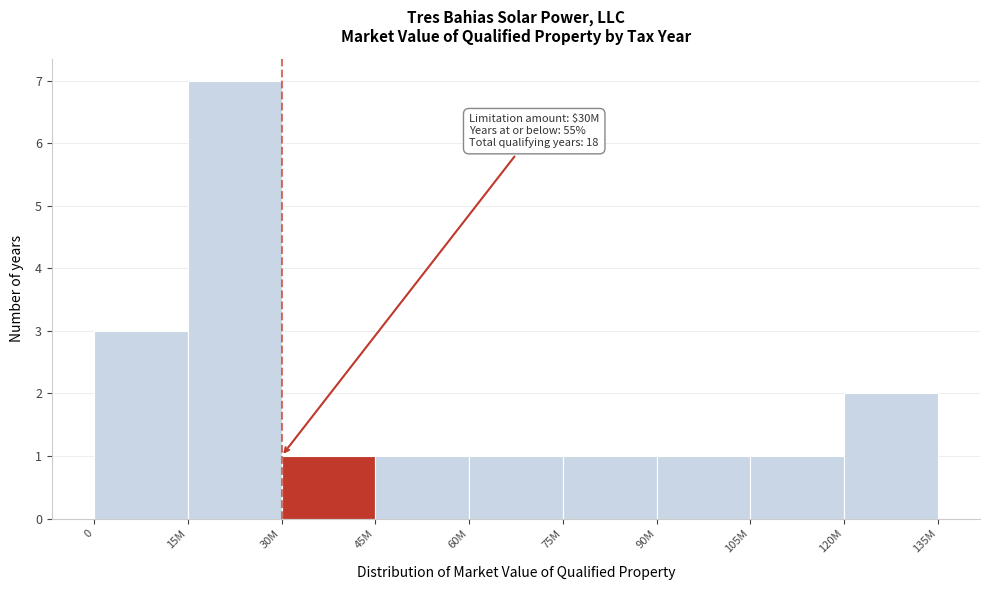

Reading left to right, transcribe all the data shown in this chart.

0=3	15M=7	30M=1	45M=1	60M=1	75M=1	90M=1	105M=1	120M=2